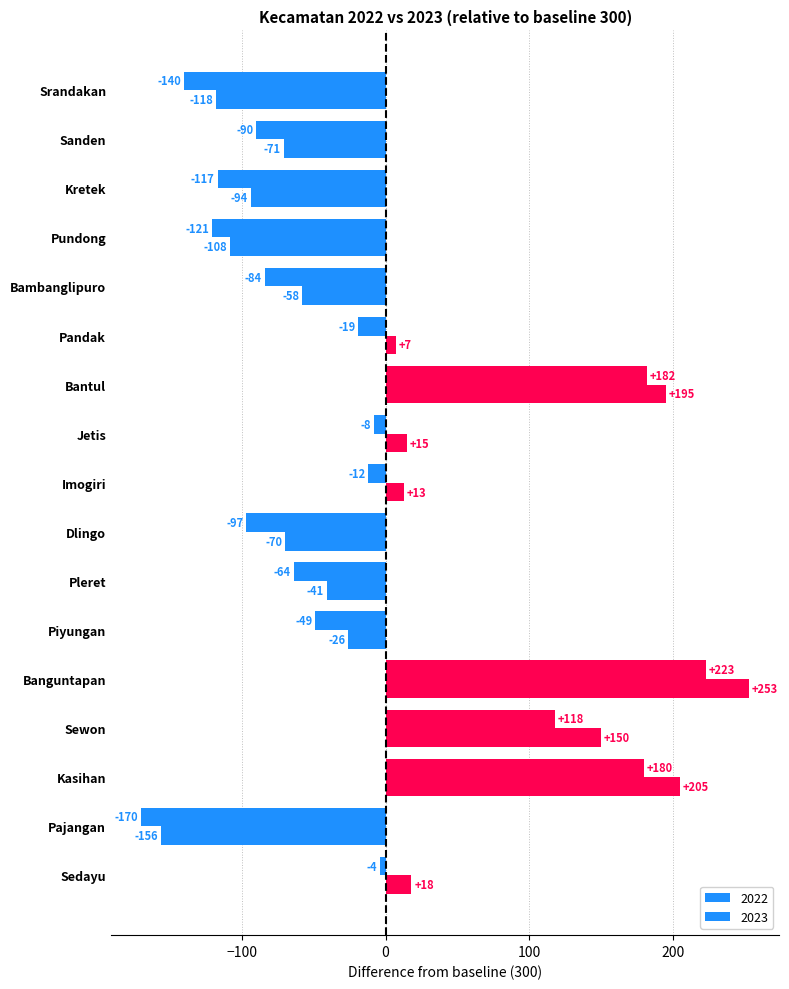

At which label does 2023 reach its peak?

Banguntapan